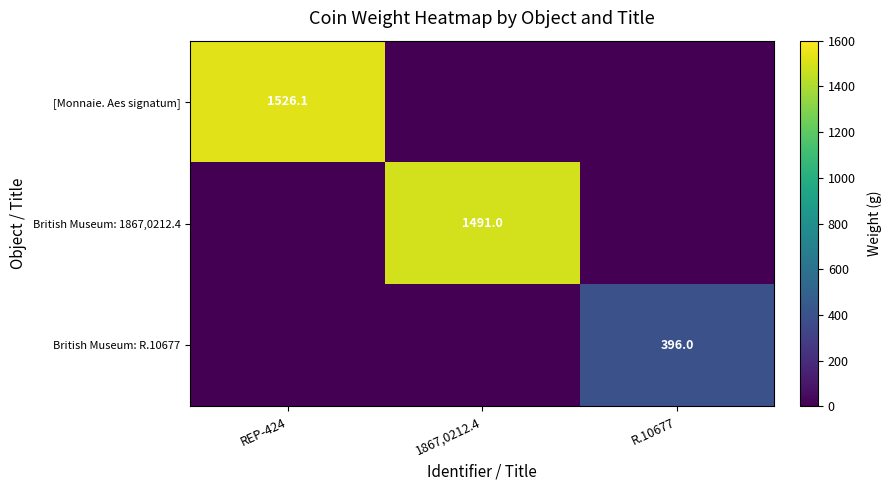

The value of British Museum: 1867,0212.4 at 1867,0212.4 is 1491.0. True or false?

True